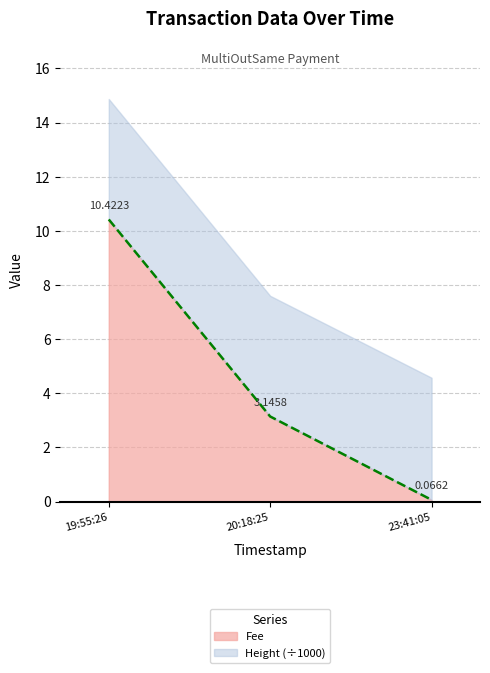

What is the total value across all series at 19:55:26?

14.9